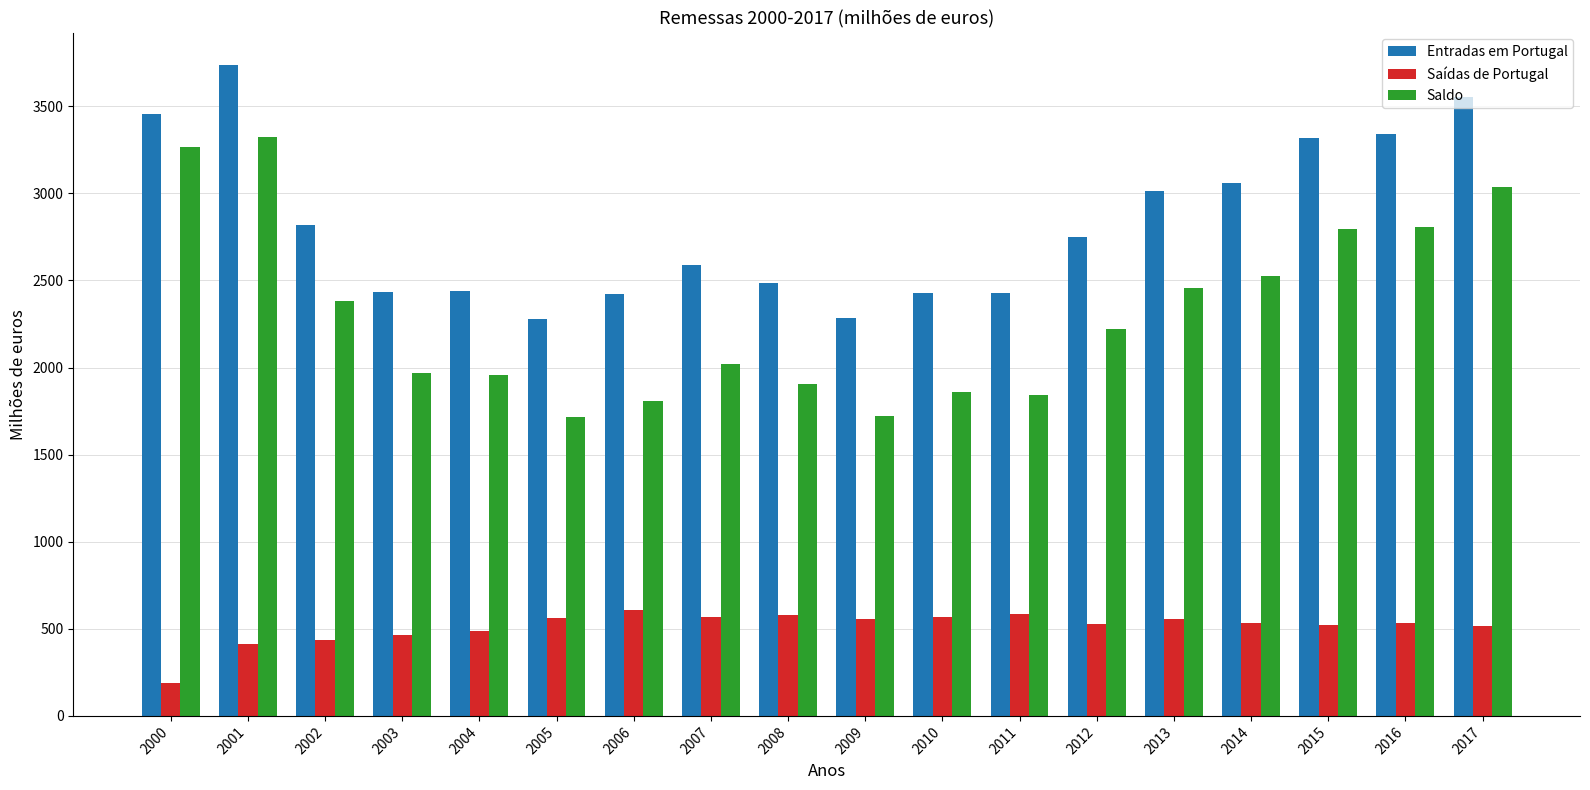

The Entradas em Portugal series shows 3458.1 at 2000. True or false?

True